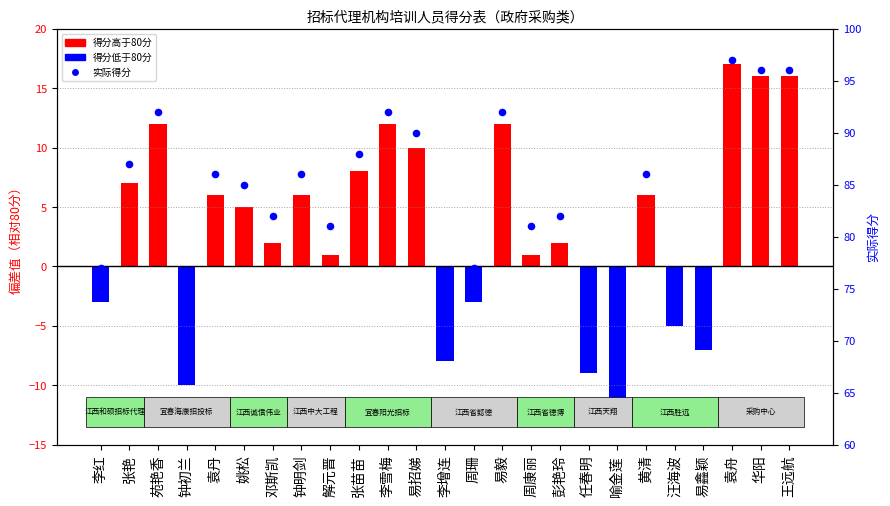

Which series has the largest total across all categories?

实际得分